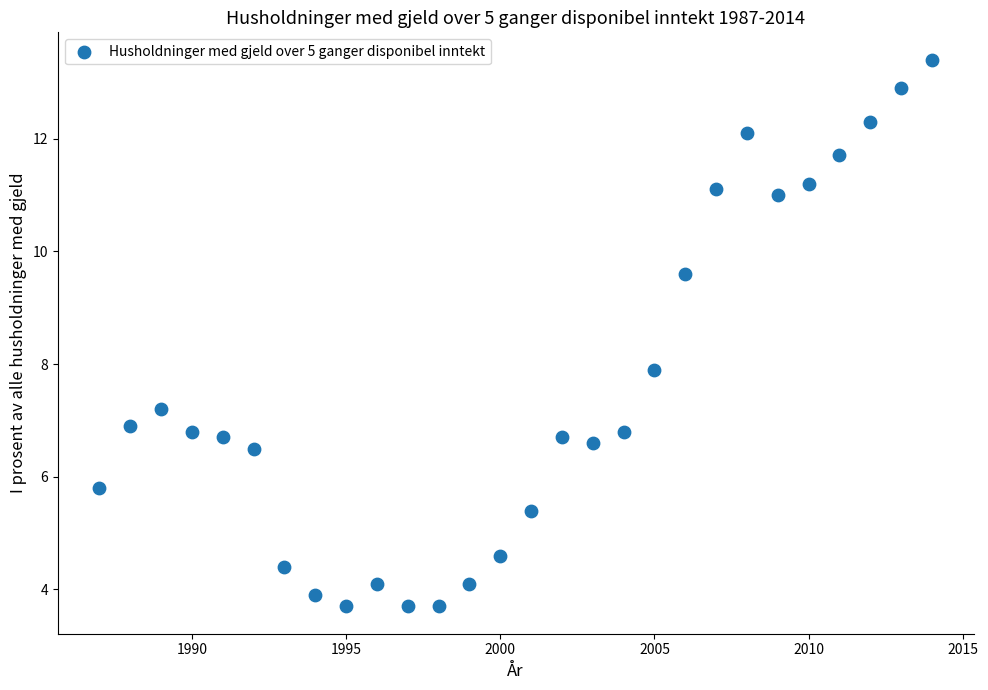

What is the range of Y values (max minus min)?

9.7